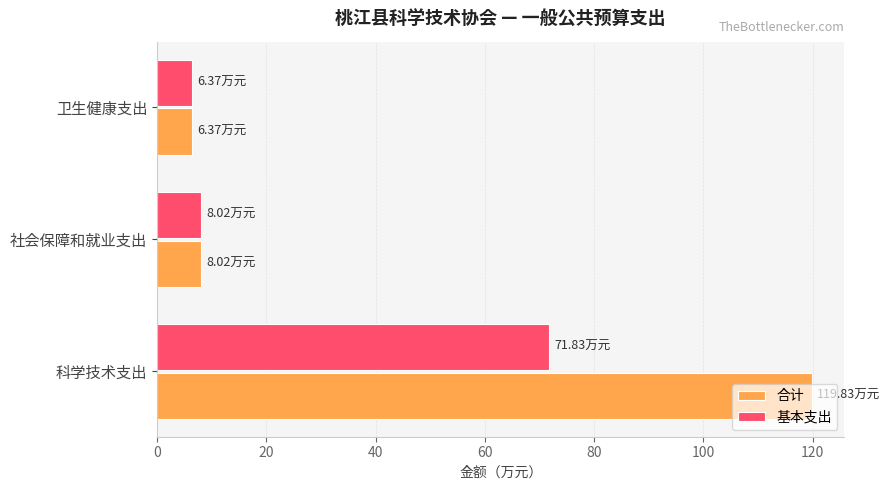

Which series has the largest total across all categories?

合计